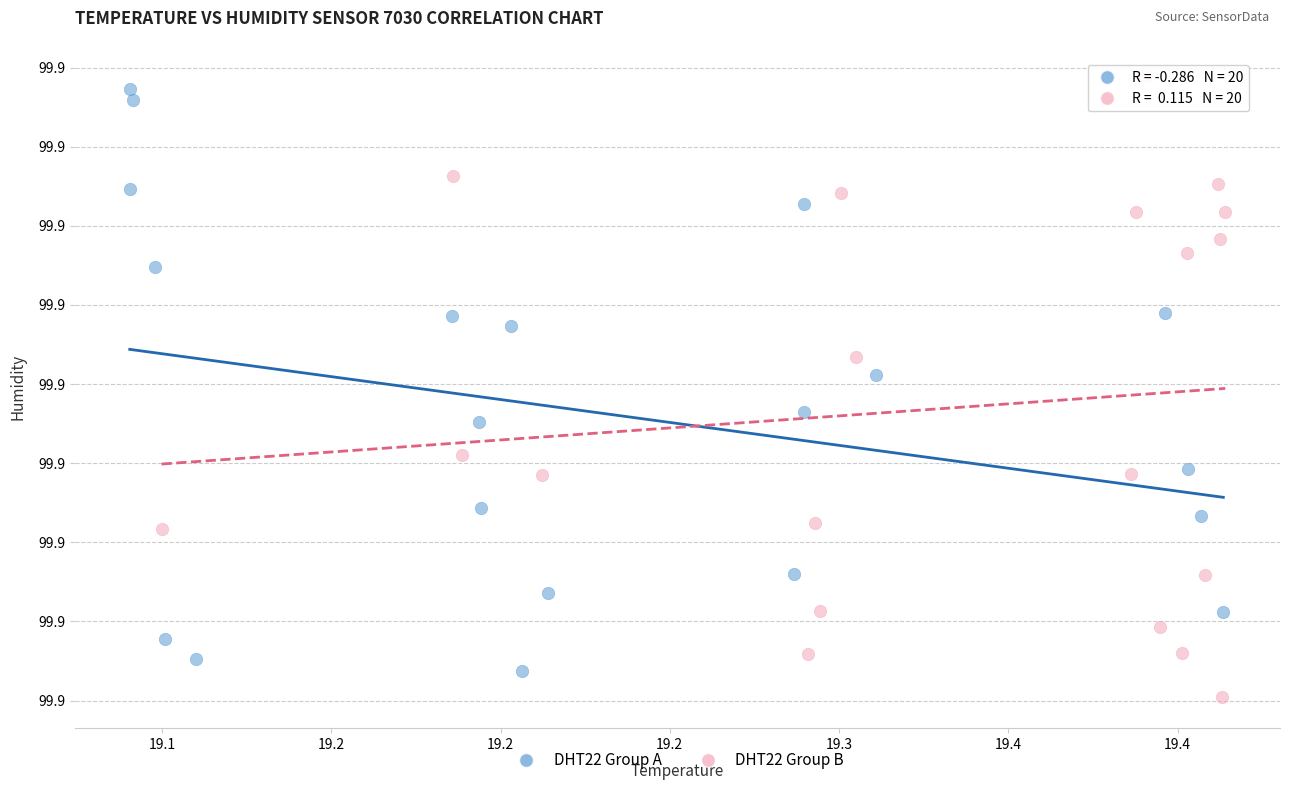

Which series reaches the minimum Y coordinate?

DHT22 Group B